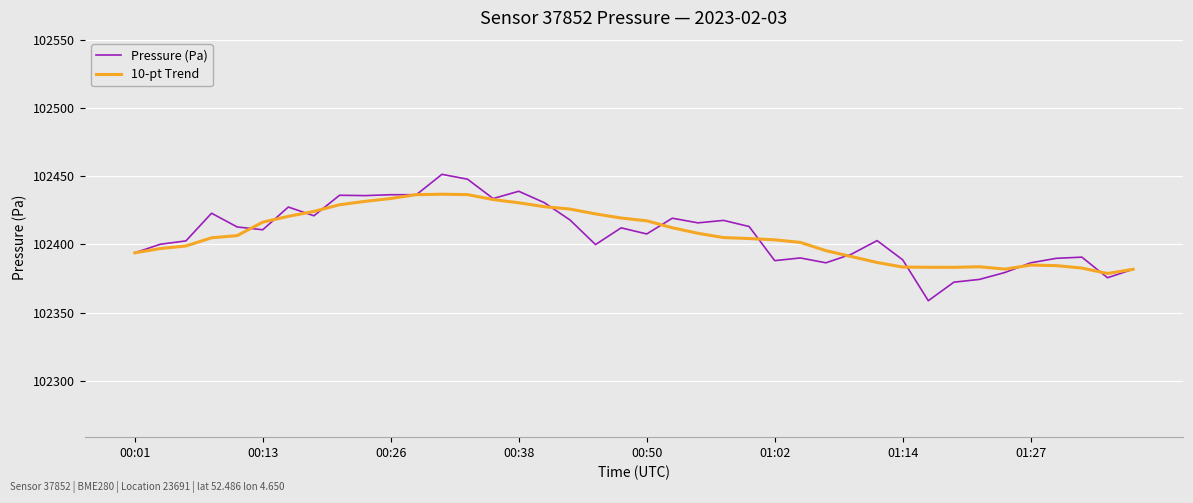

Rank the series by their maximum value, from lowest to highest.

10-pt Trend, Pressure (Pa)